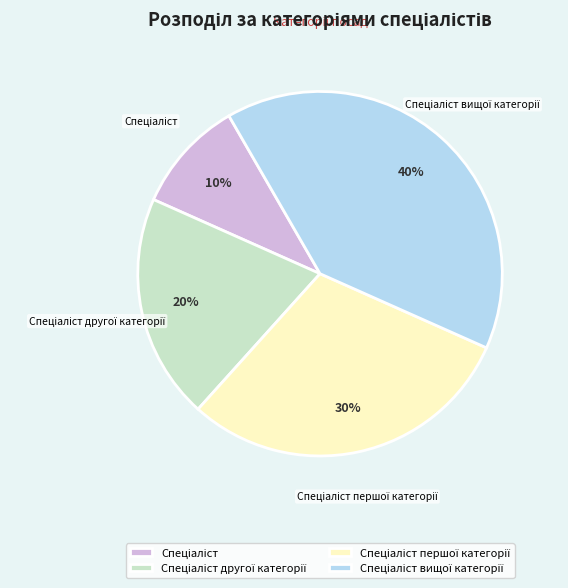

To the nearest percent, what is the average slice percentage?

25%